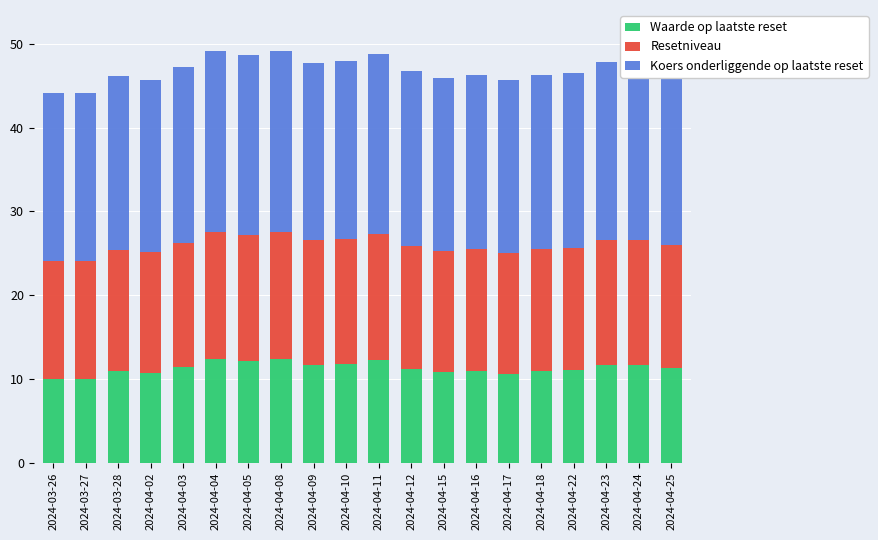

What is the average value of the Waarde op laatste reset series?

11.3